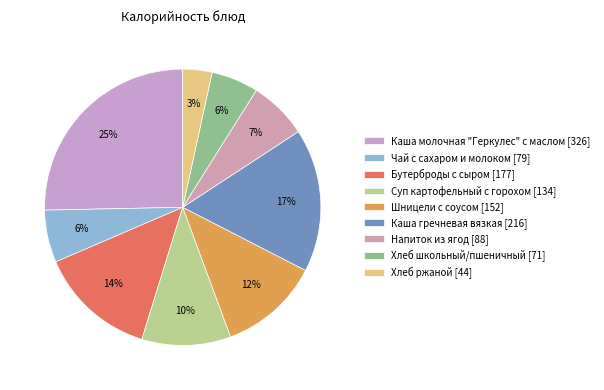

How many segments does this pie chart have?

9